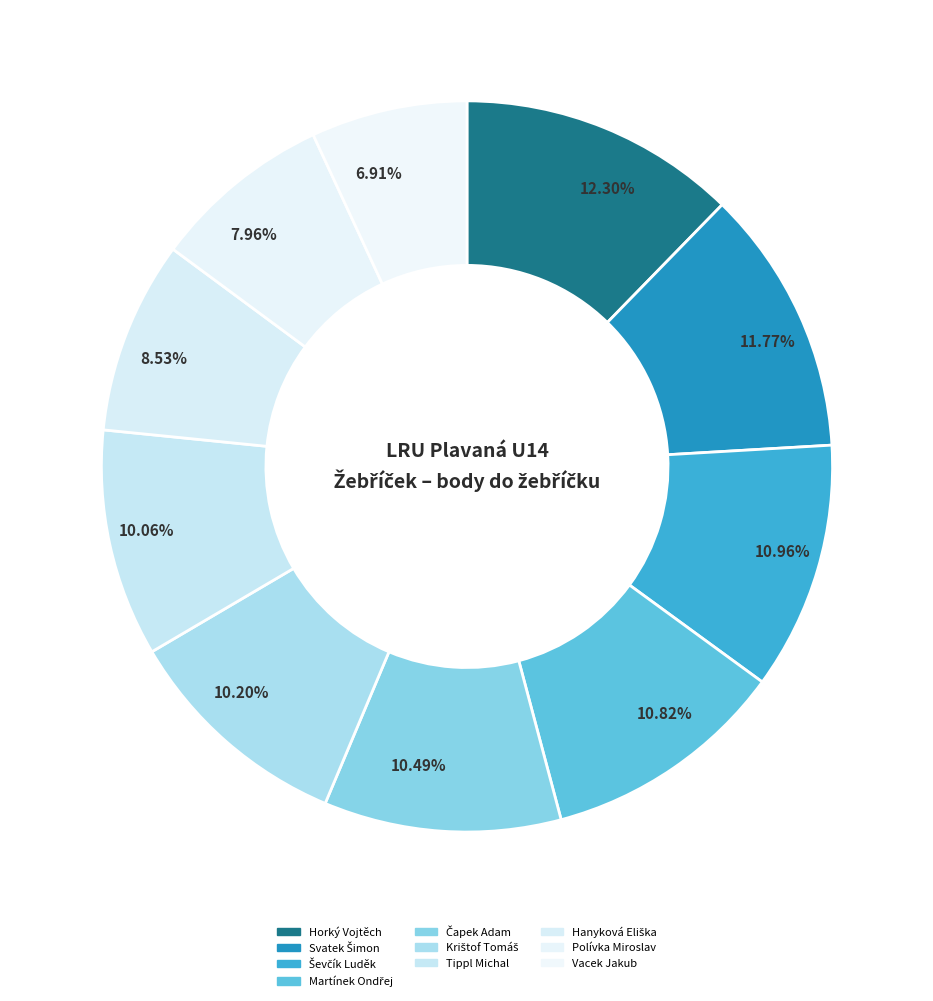

Which category has the biggest portion of the pie?

Horký Vojtěch